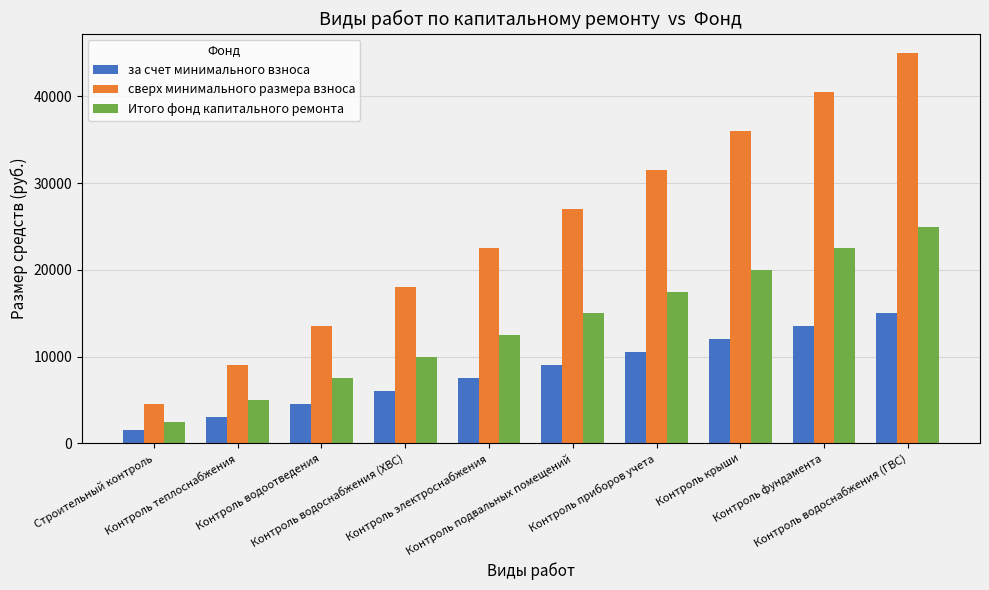

What is the minimum value shown in the chart?

1500